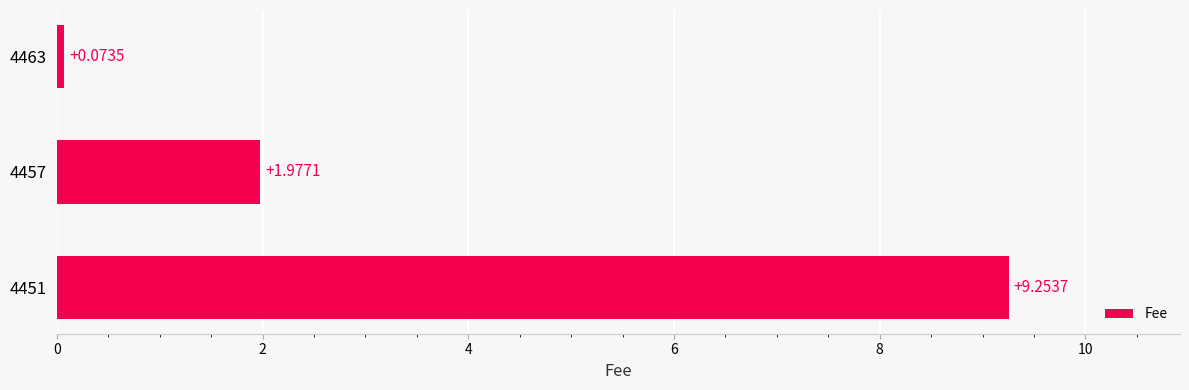

Which has a higher value, 4463 or 4451?

4451